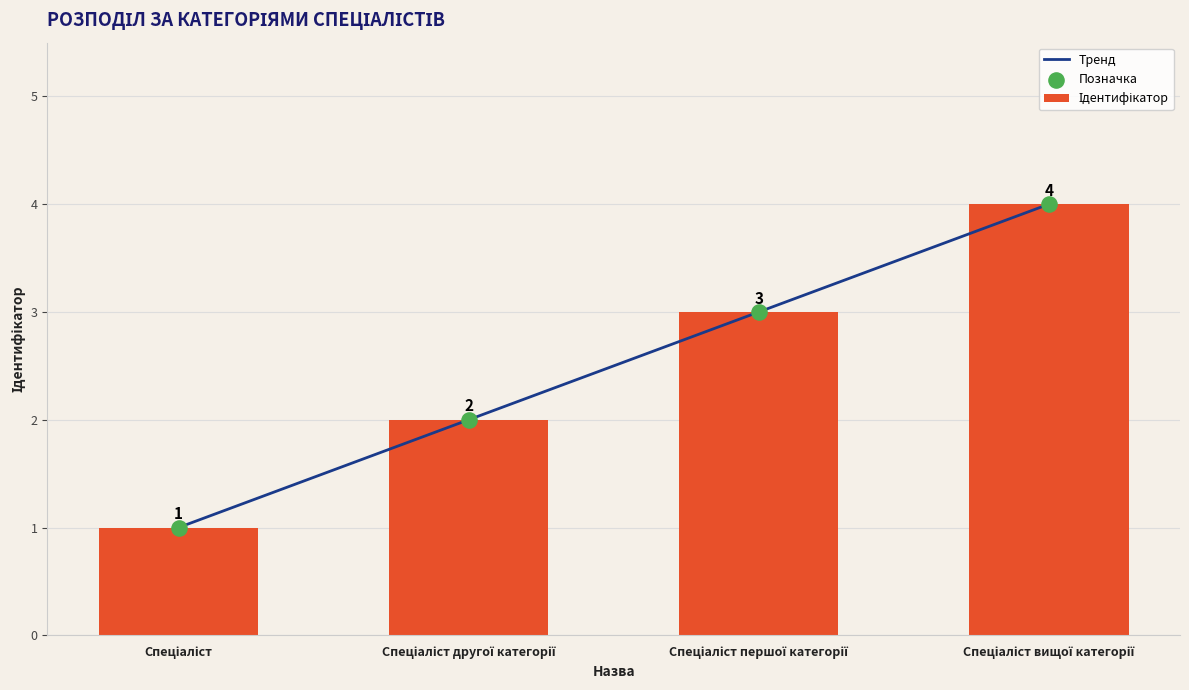

Which series reaches the minimum Y coordinate?

Тренд